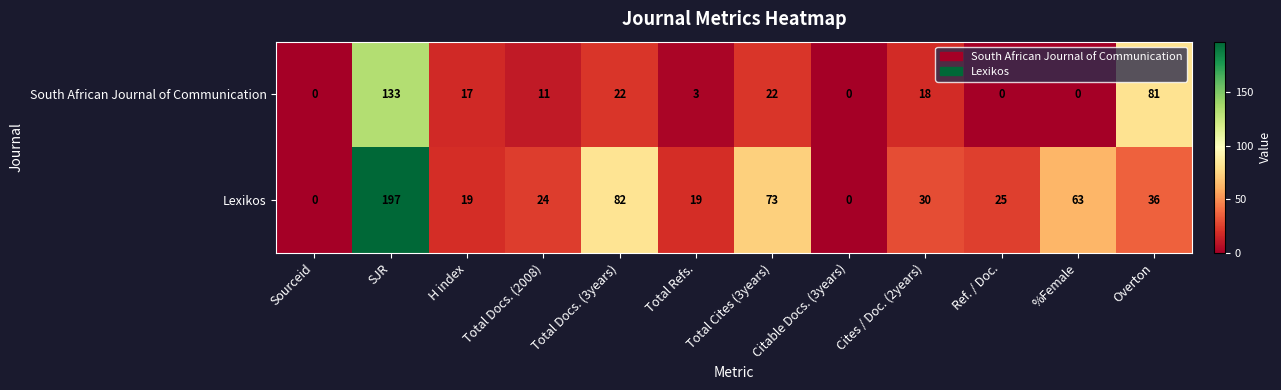

What is the maximum value shown in the chart?

197